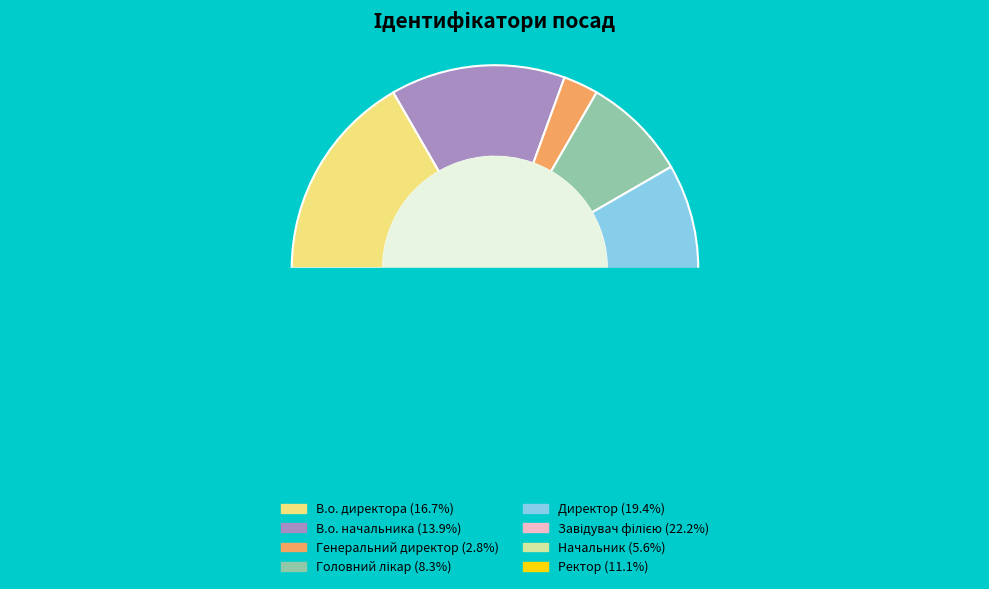

Which category has the biggest portion of the pie?

Завідувач філією